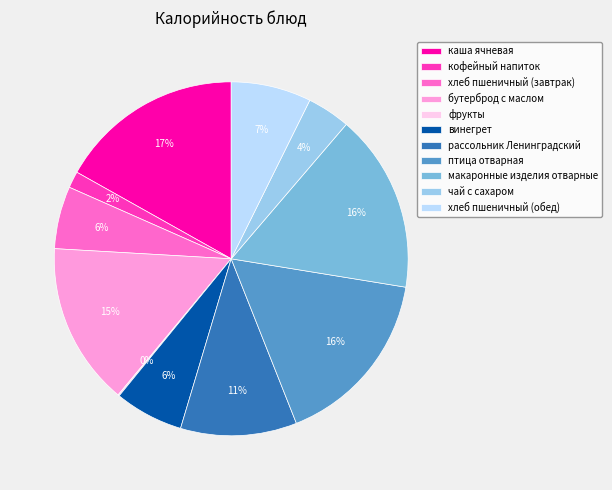

To the nearest percent, what percentage of the pie is бутерброд с маслом?

15%